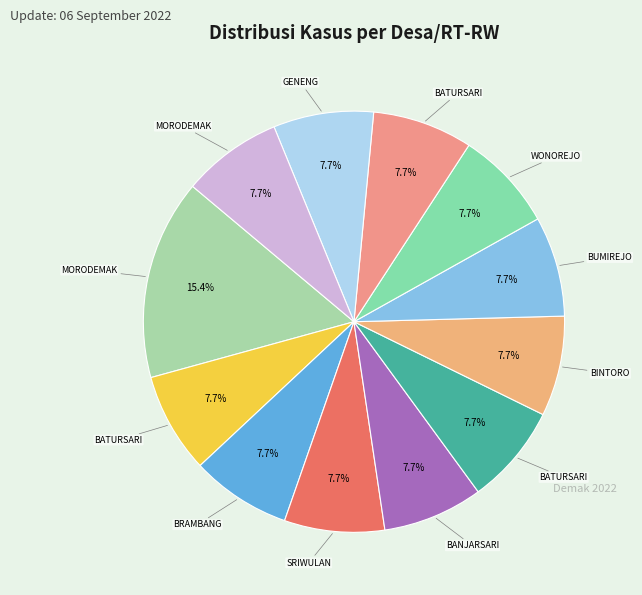

How many slices are in this pie chart?

12